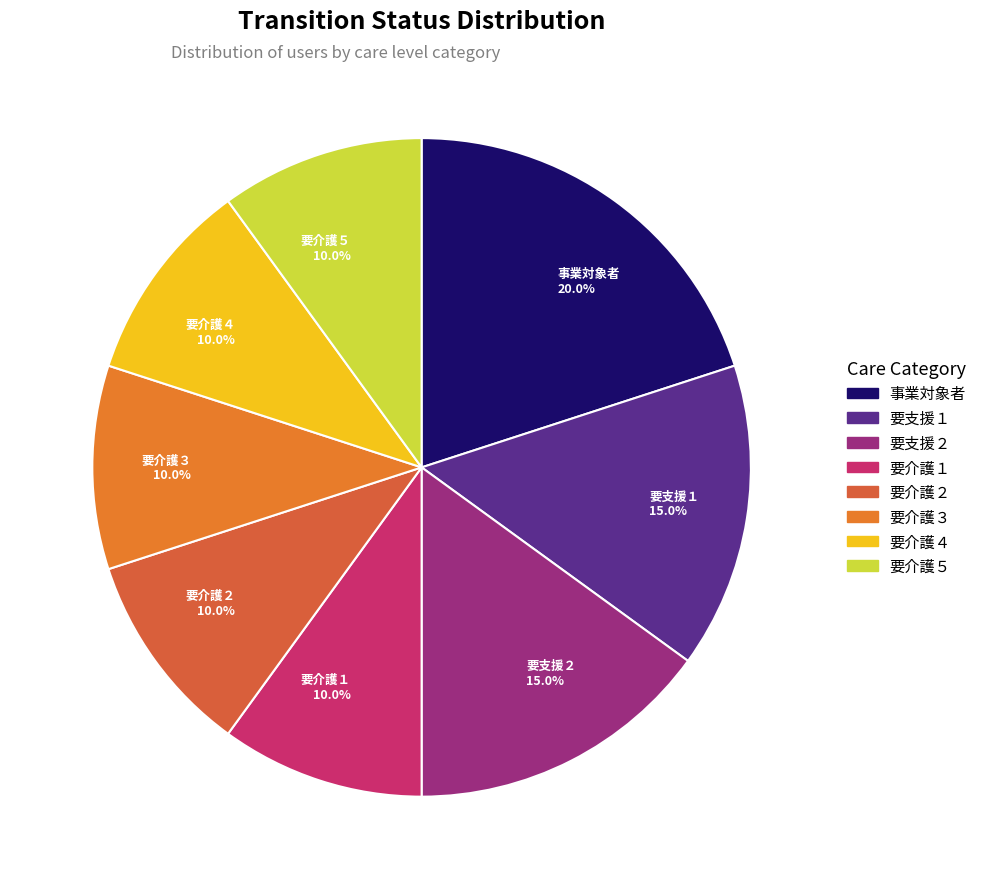

What is the largest slice in the pie chart?

事業対象者